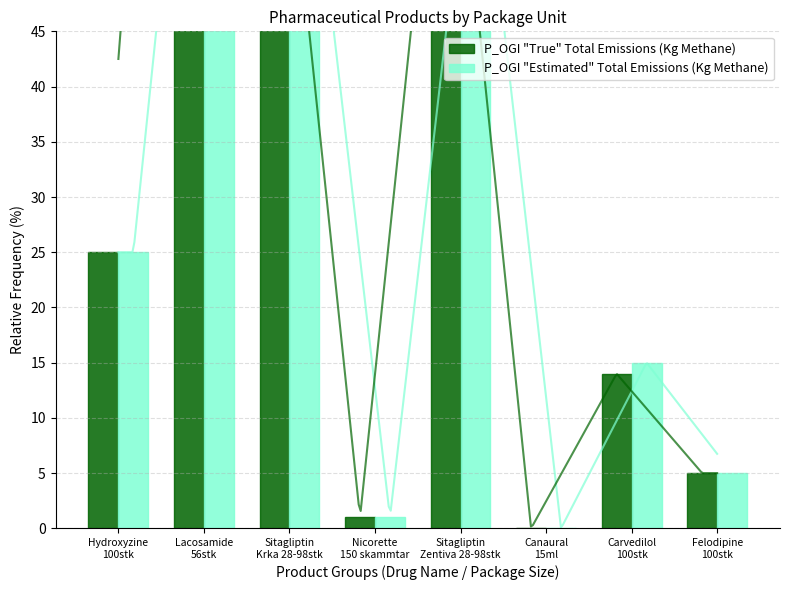

How many data points in P_OGI "True" Total Emissions (Kg Methane) are above 25?

3